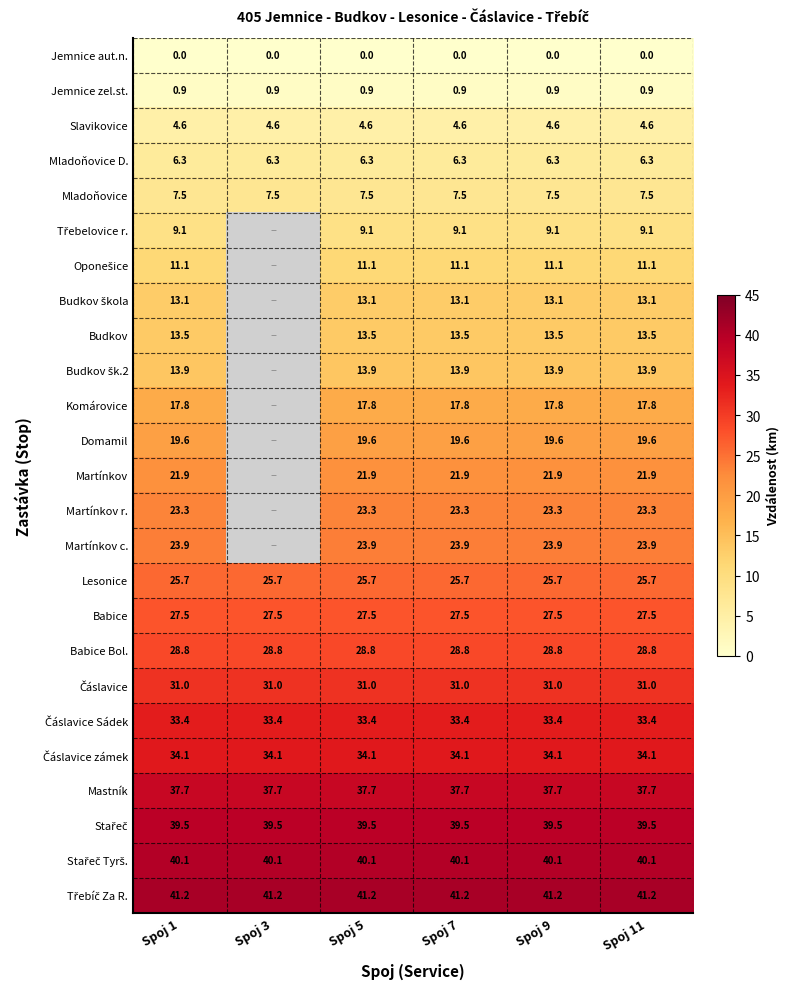

At which category does the chart reach its peak across all series?

Spoj 1